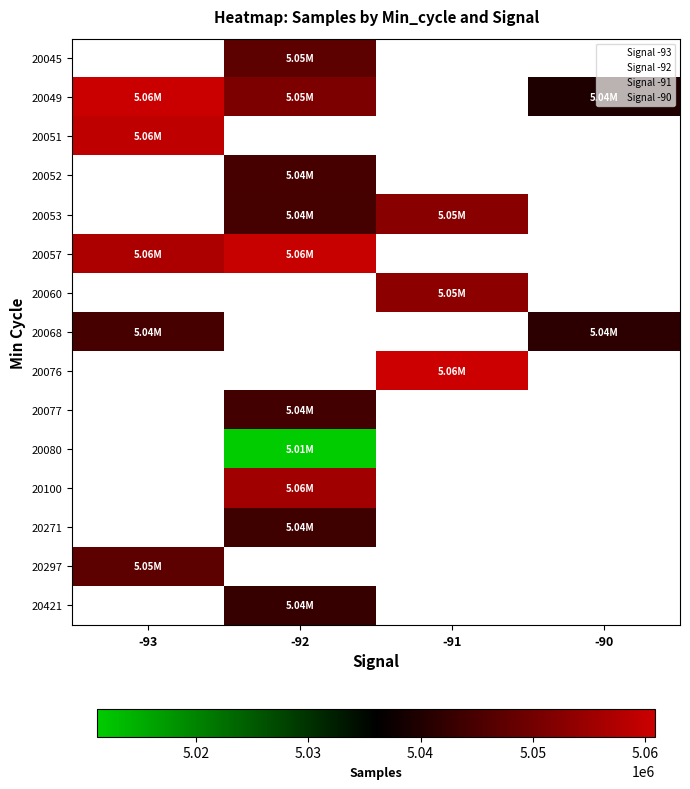

Is the value of 20421 at -90 greater than the value of 20053 at -90?

No